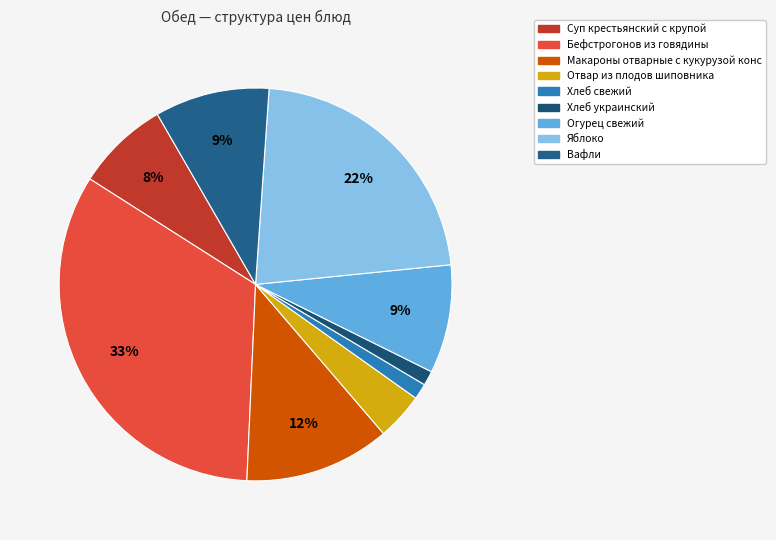

What is the change in value from Суп крестьянский с крупой to Яблоко?

+24.9